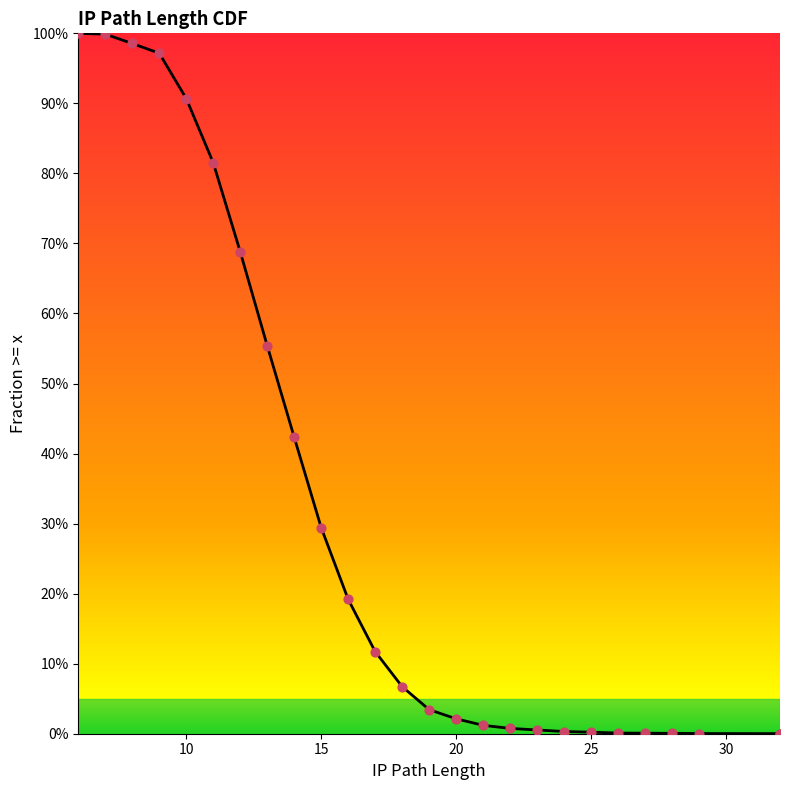

Between 14 and 9, which is larger?

9